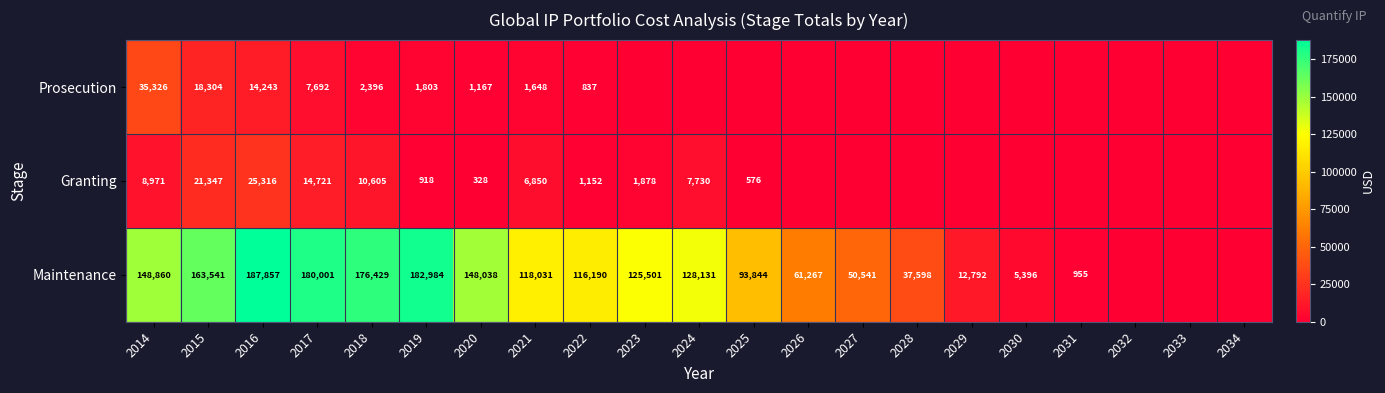

What is the sum of the Maintenance values at 2020 and 2021?

266069